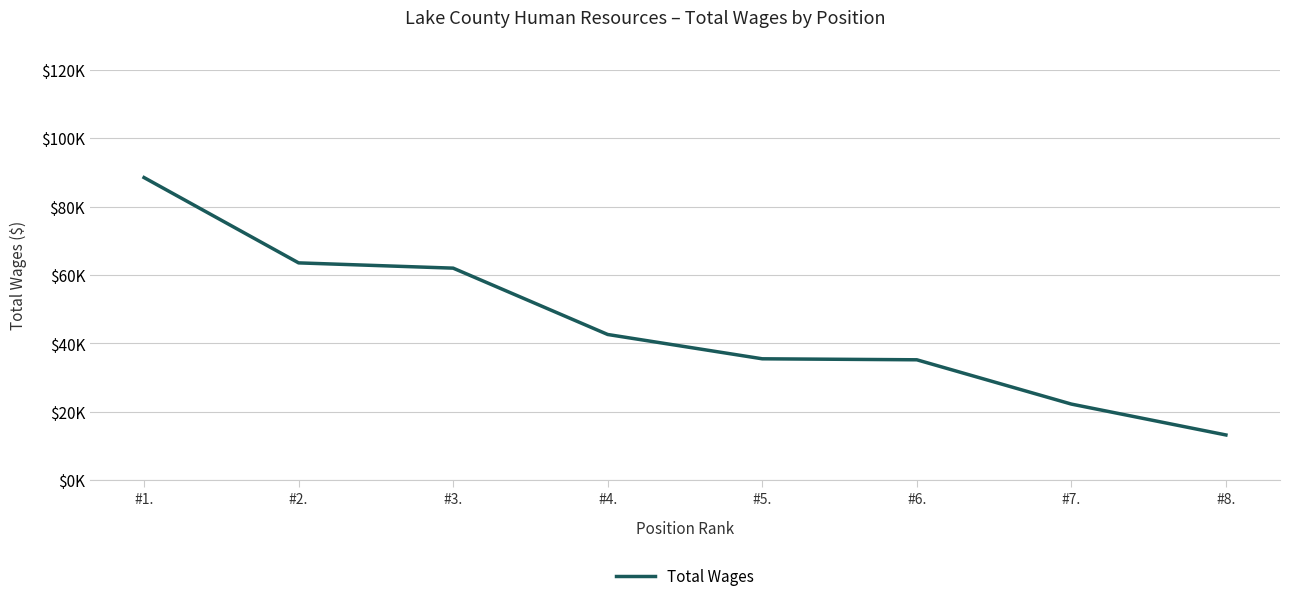

Does the chart display data point markers on the line(s)?

No